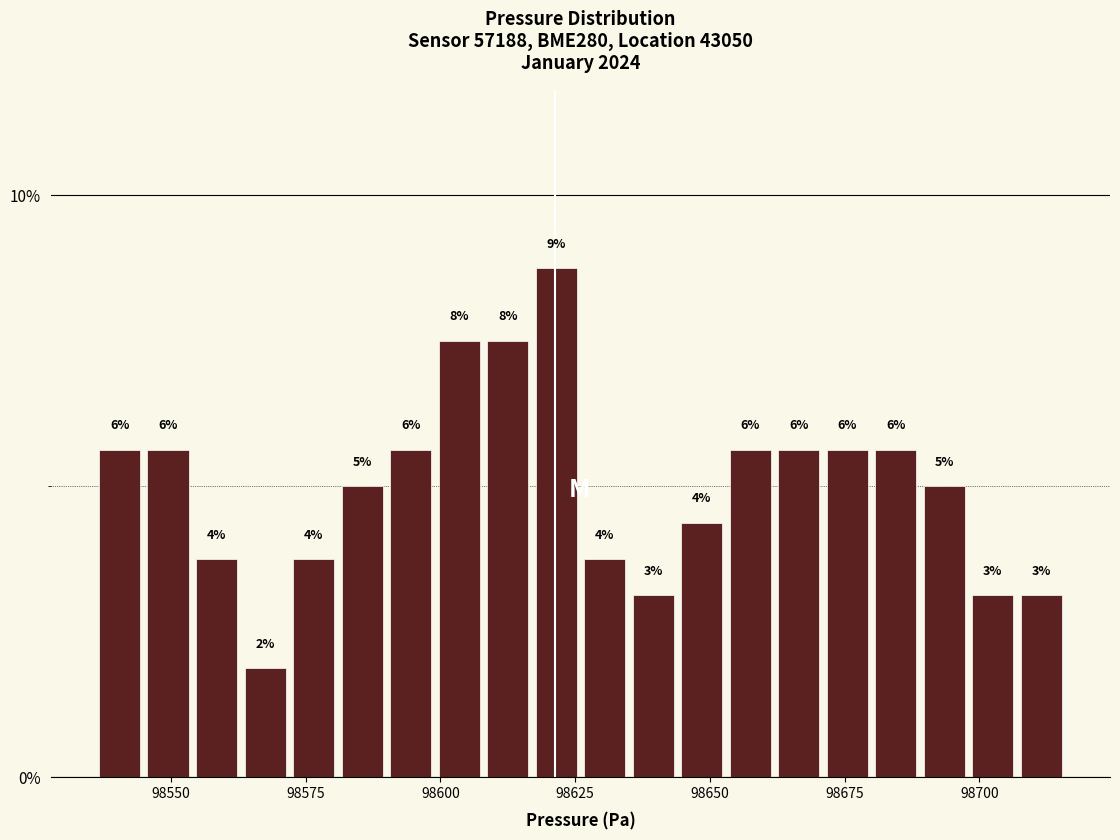

Around what value on the x-axis is the tallest bar? Give the approximate position of its centre, as read against the axis.

98620